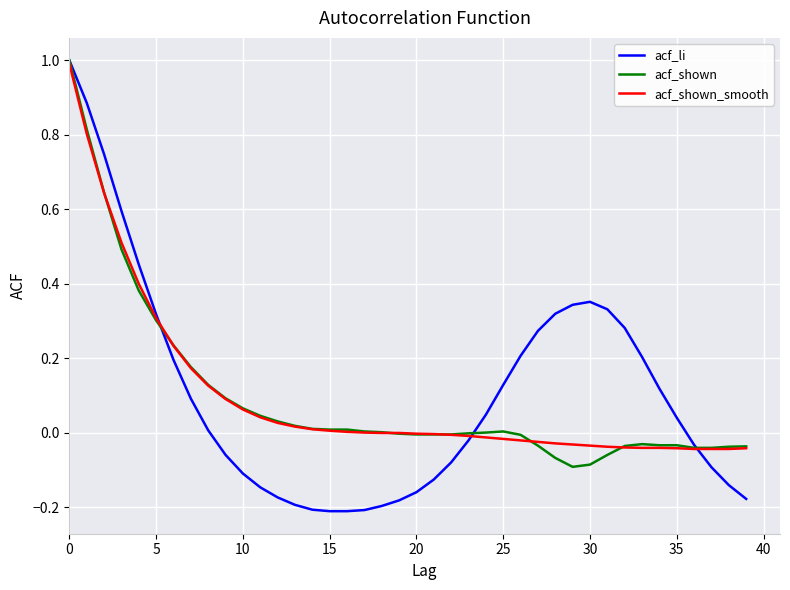

What are all the series names shown in the legend?

acf_li, acf_shown, acf_shown_smooth